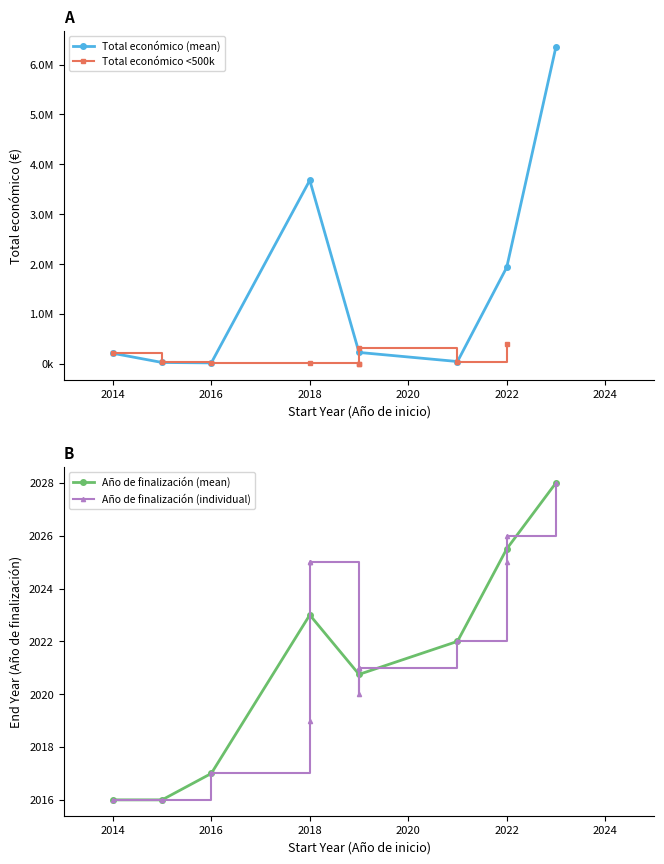

What is the difference between the second highest and second lowest values in the Ano de finalizacion series?

10